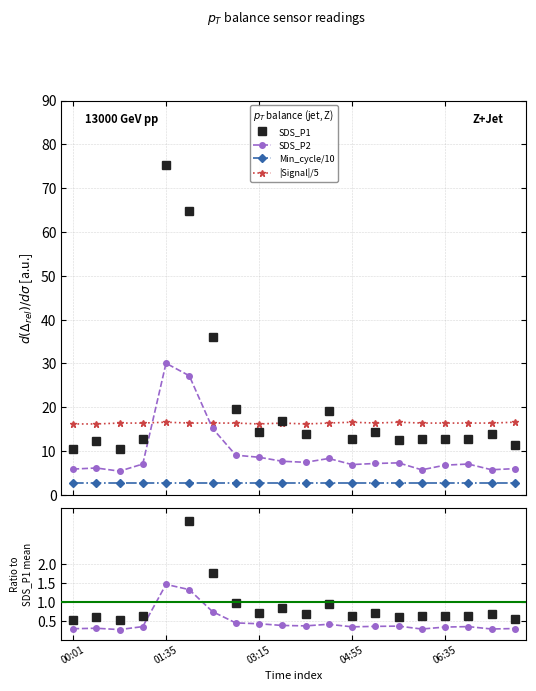

Which series changed the most between 01:35 and 06:35?

SDS_P1